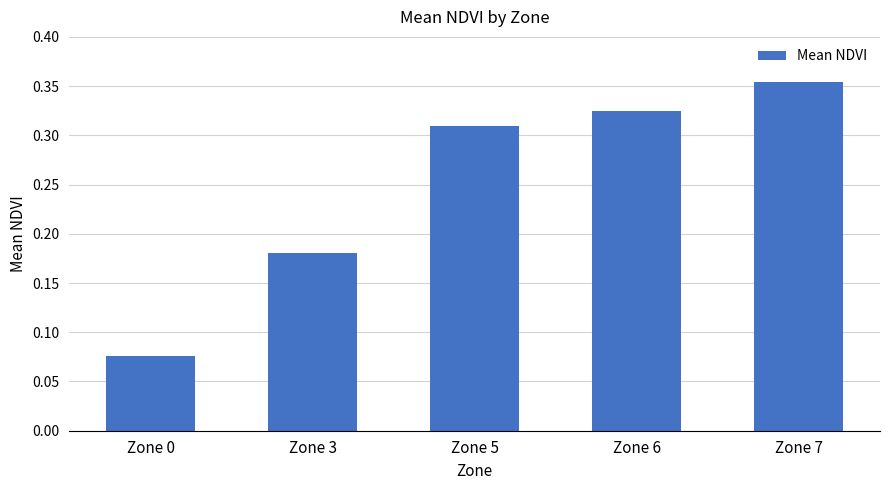

List the labels in order of value, smallest first.

Zone 0, Zone 3, Zone 5, Zone 6, Zone 7